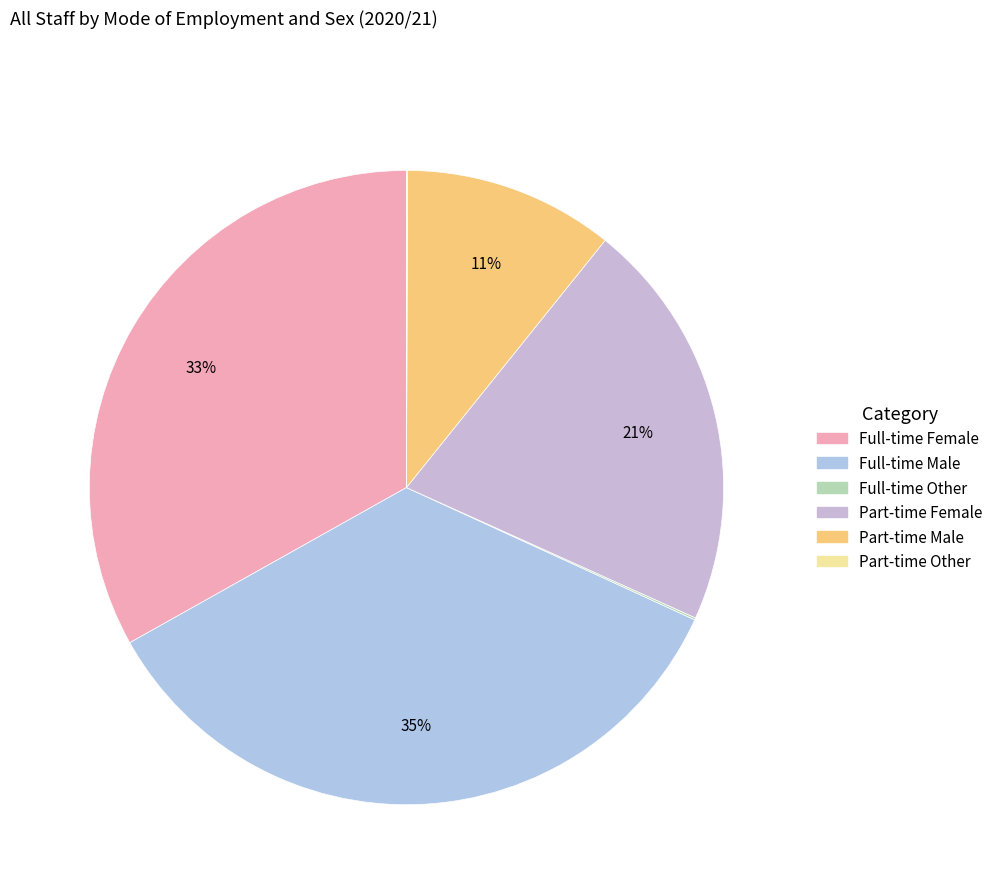

What percentage do Part-time Other and Full-time Male together represent?

35.1%